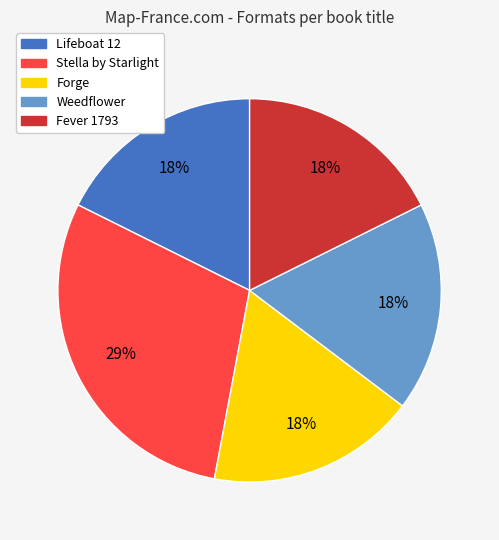

The Fever 1793 slice represents 11% of the pie. True or false?

False